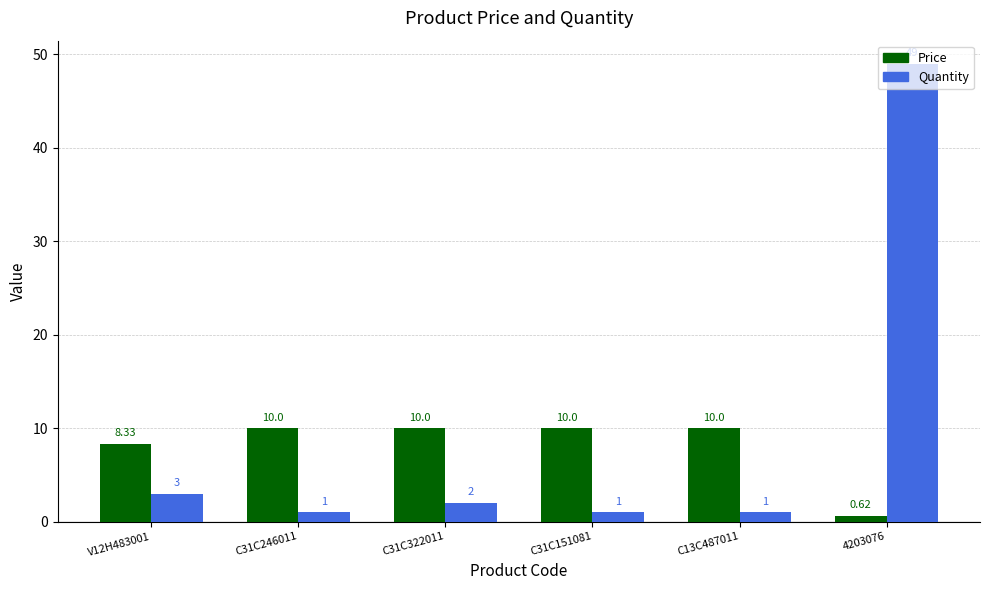

Which series changed the most between V12H483001 and C31C322011?

Price